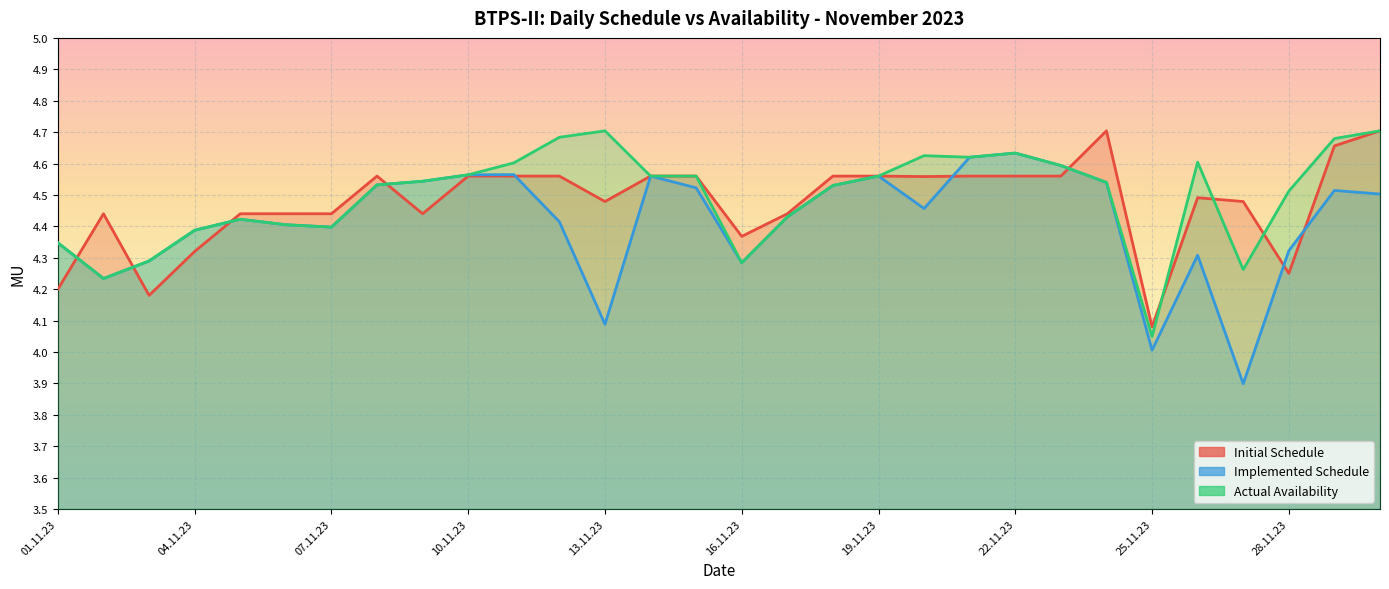

True or false: Actual Availability has a value of 1.6 at 20.11.23.

False